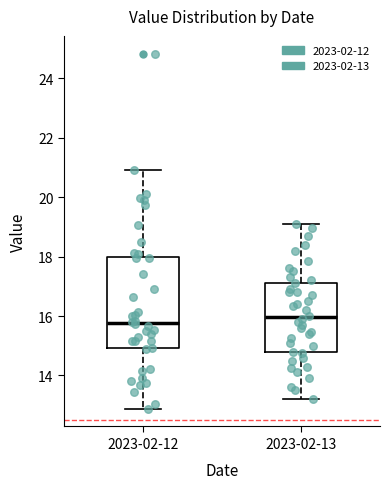

Reading left to right, read every box against the y-axis: the position of its median line, the range the box covers, and the ends of its whiskers. The values are not printed on the chart, so give them approximately, as read against the axis.

2023-02-12: median 15.8, box 15.0 to 18.0, whiskers 12.8 to 21.0
2023-02-13: median 16.0, box 14.8 to 17.2, whiskers 13.2 to 19.2